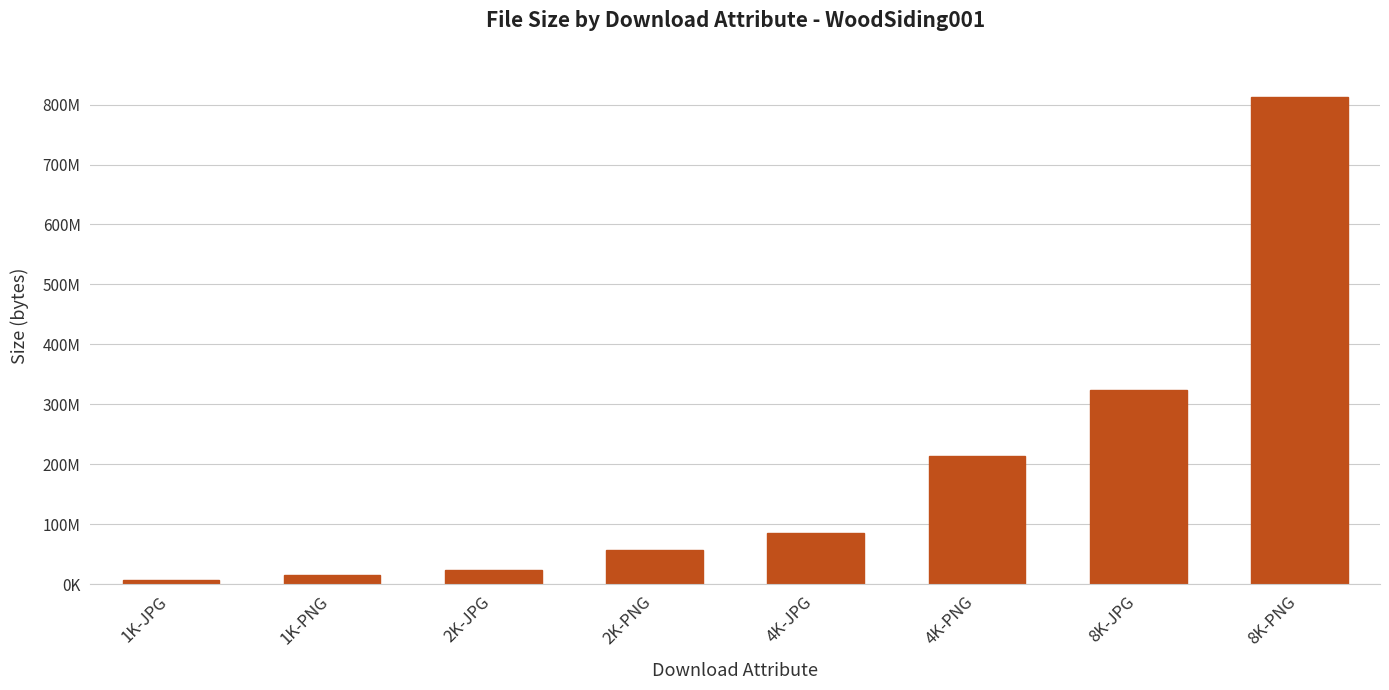

What is the label of the 4th bar from the right?

4K-JPG